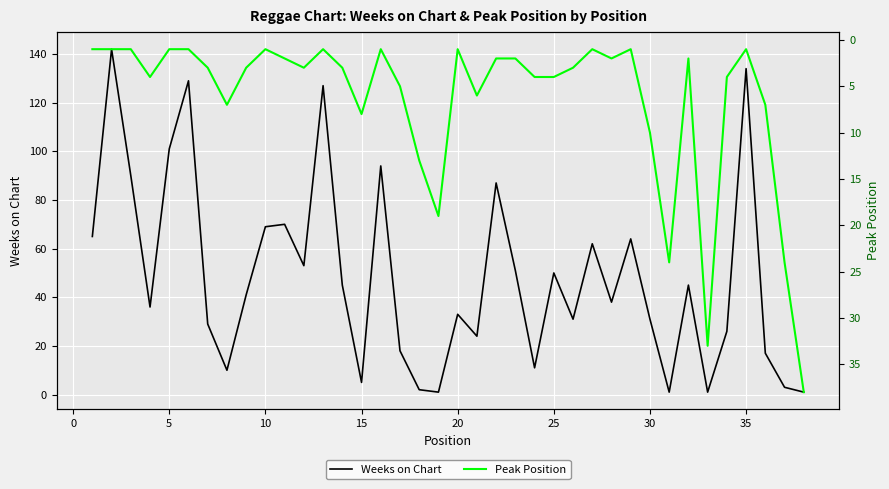

How many values in the Peak Position series are below 3?

17